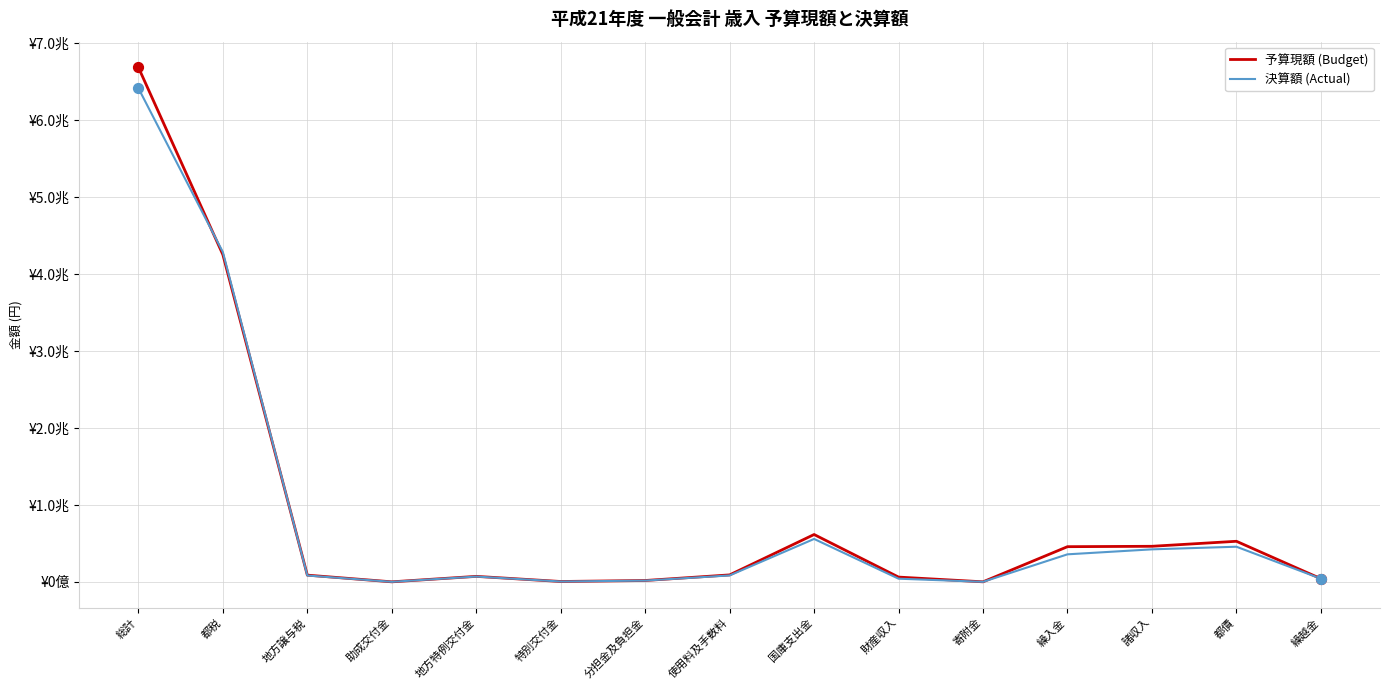

Is the value of 予算現額 (Budget) at 特別交付金 greater than the value of 決算額 (Actual) at 特別交付金?

Yes